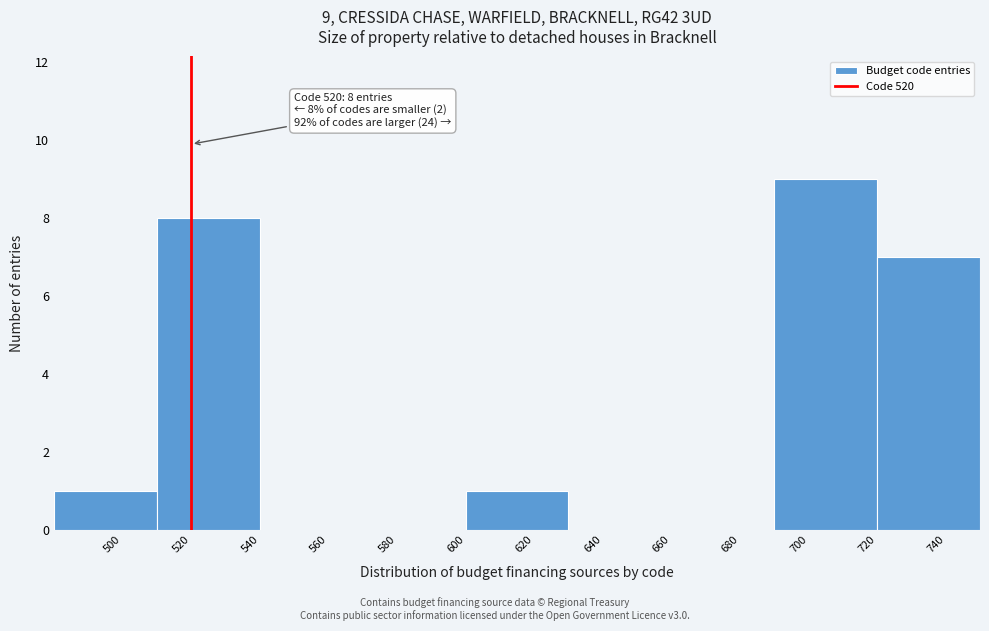

Which range on the x-axis has the tallest bar?

690 to 720